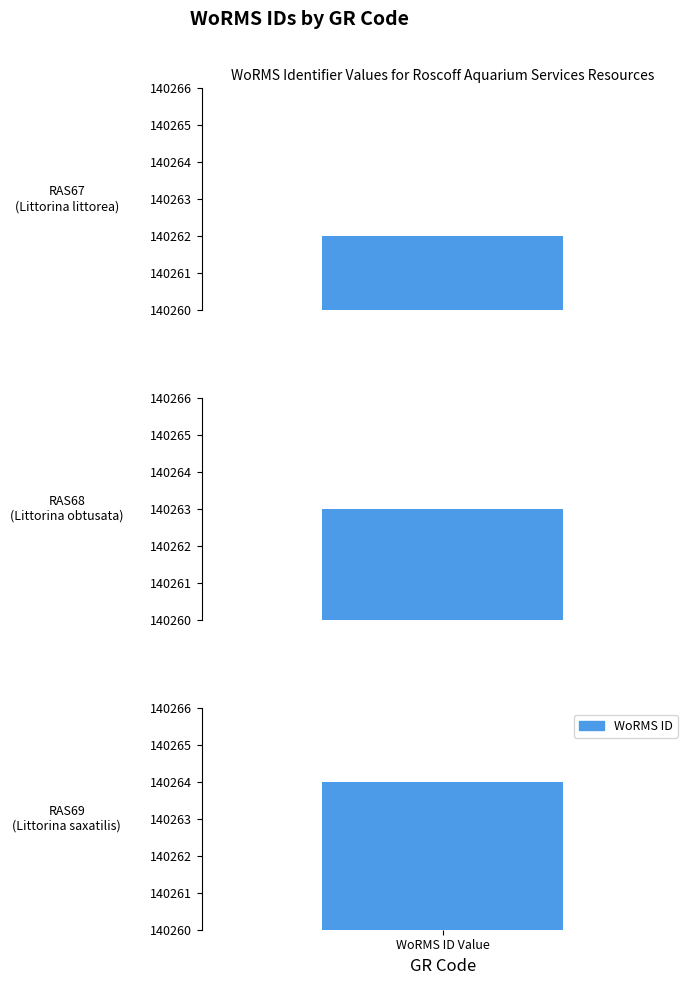

Where is the data nearest to the value 140263?

RAS68